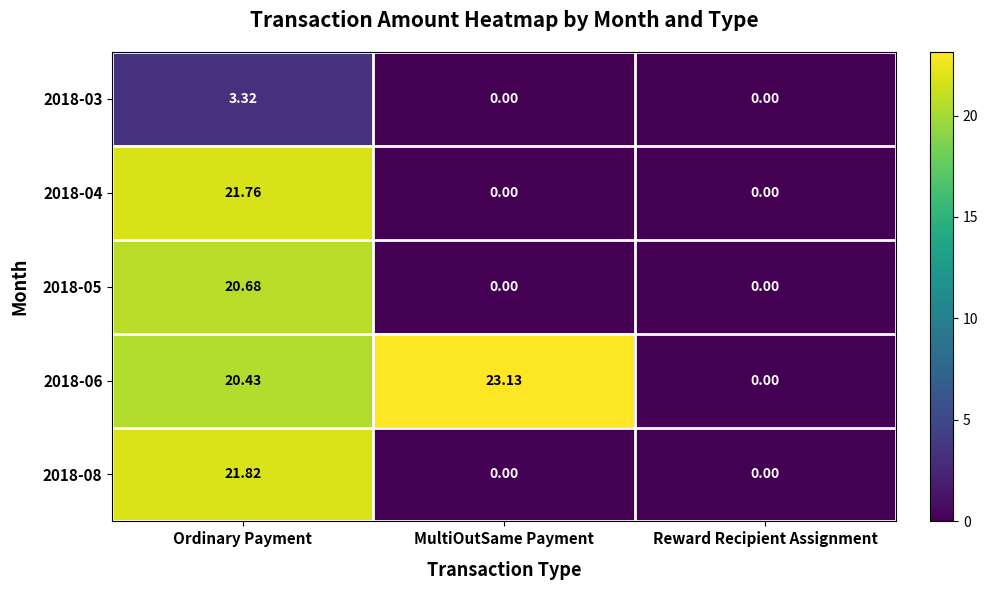

How many values in the 2018-03 series exceed 0?

1